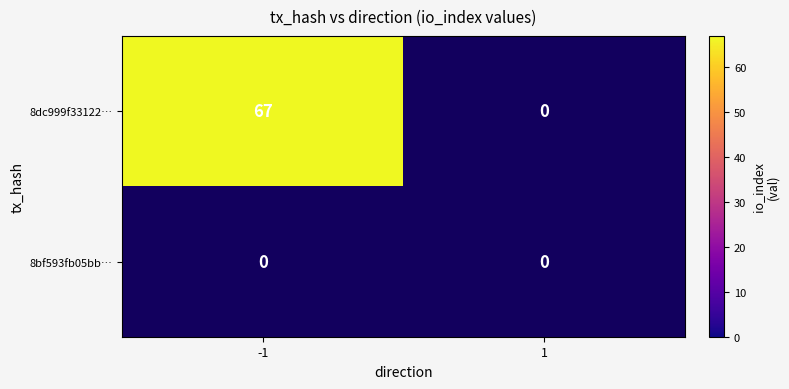

Rank the categories by 8bf593fb05bb88be8d9e280aaefaf612a755c49 value from highest to lowest.

-1, 1